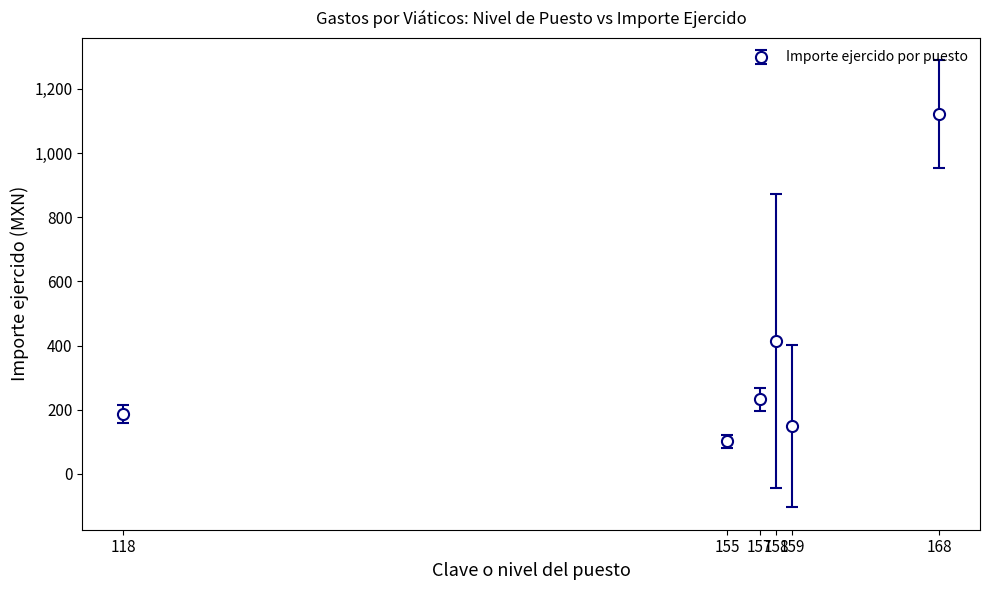

What is the maximum value shown in the chart?

1120.7